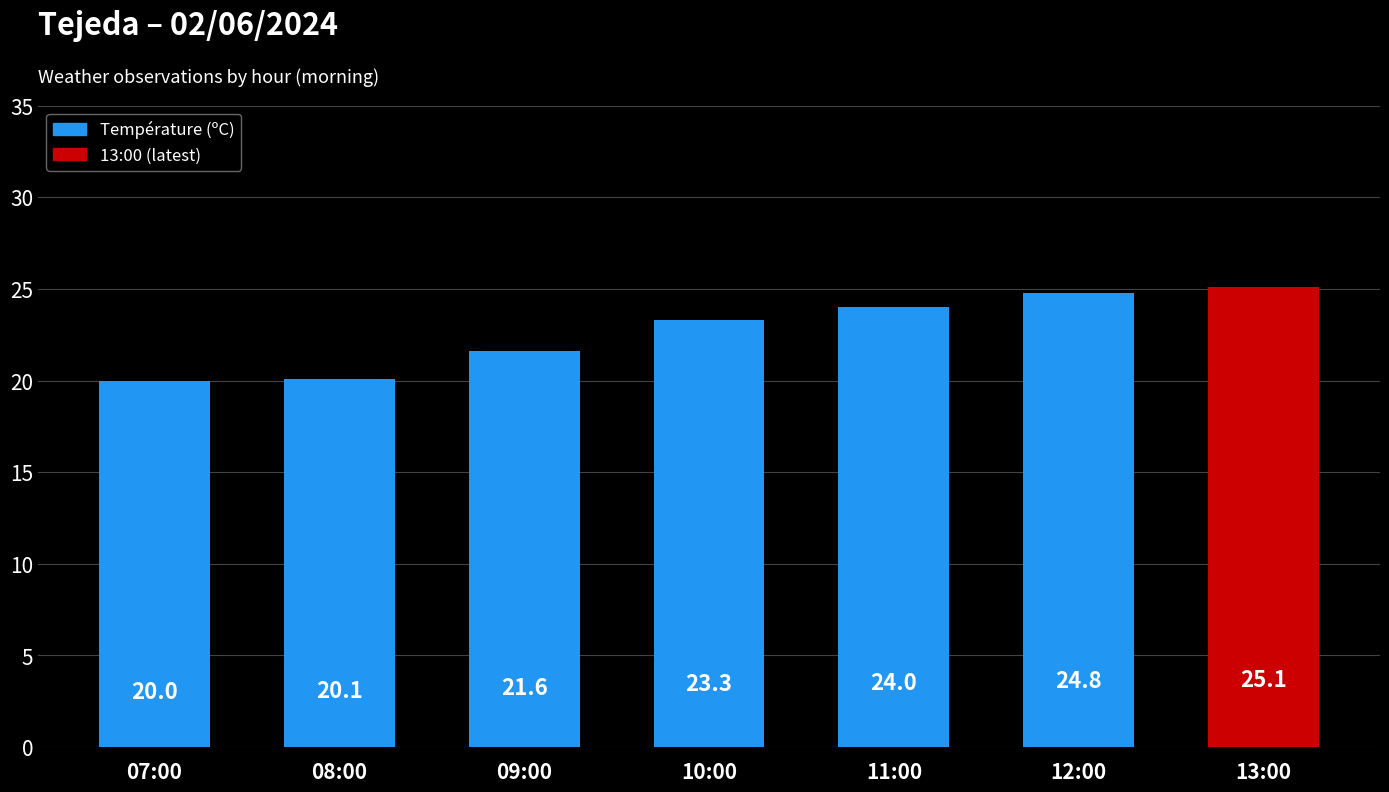

How many bars are there in total?

7